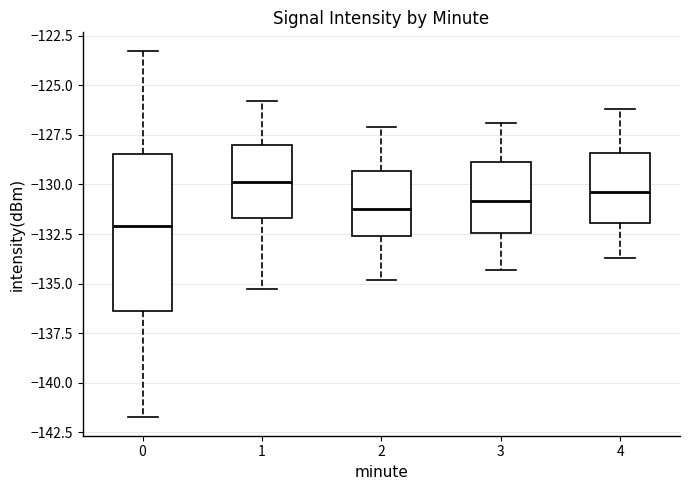

Where is the lower edge of the box at x = 2 on the y-axis? The values are not printed on the chart, so give them approximately, as read against the axis.

-132.5